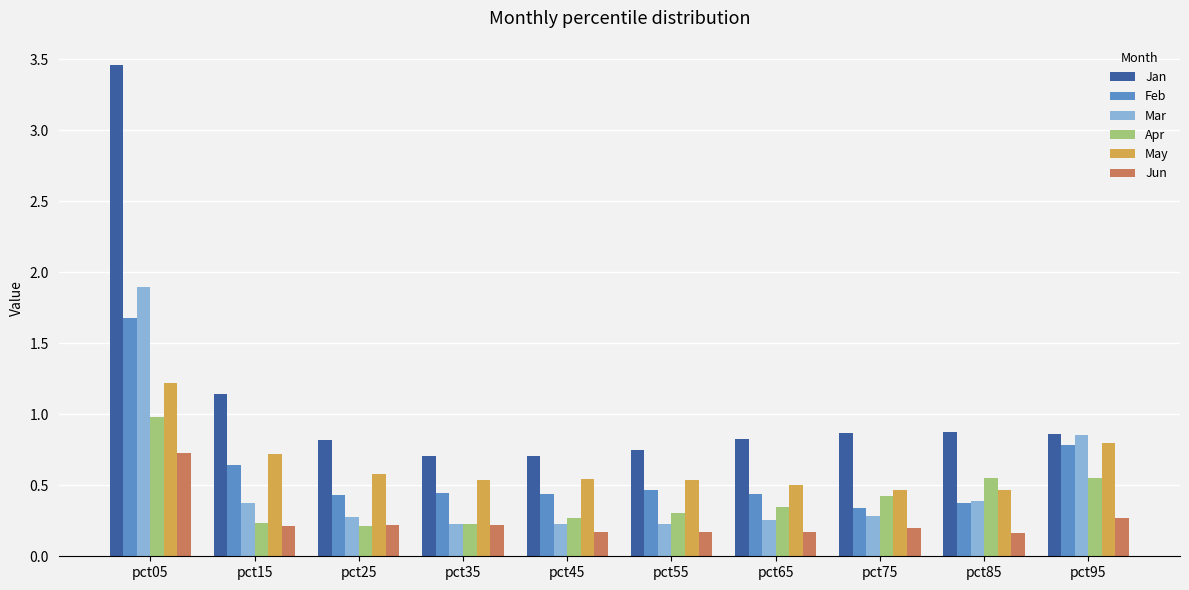

At how many categories does at least one series exceed 3?

1